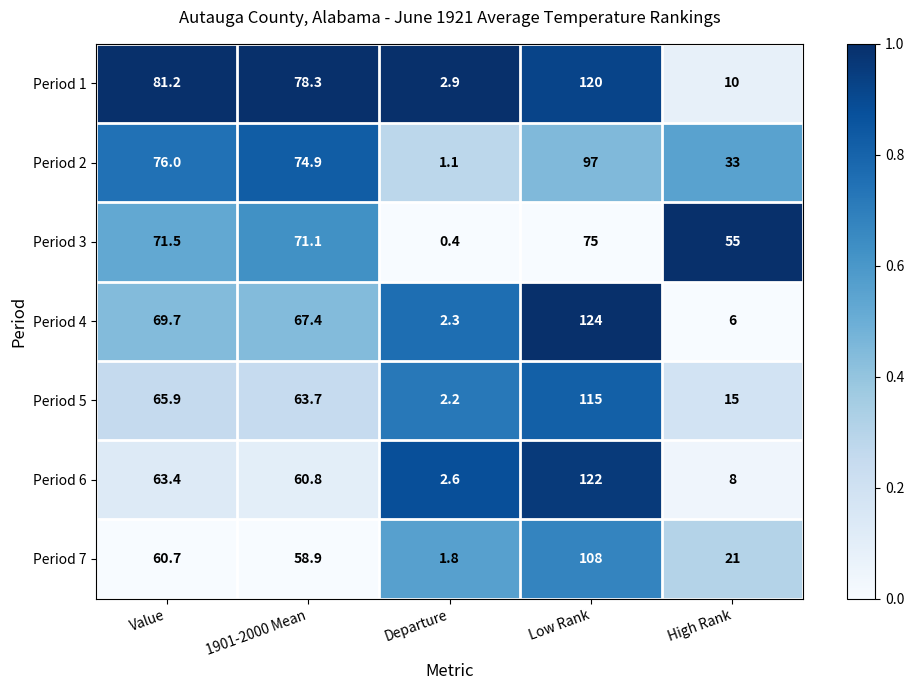

At which label is Period 2 closest to 49?

High Rank